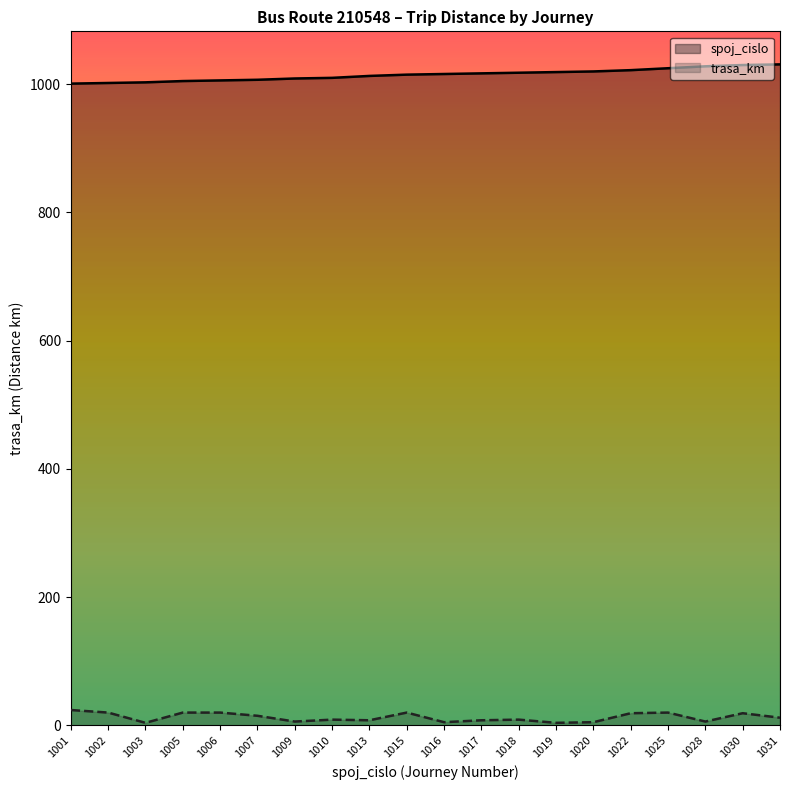

What are all the series names shown in the legend?

spoj_cislo, trasa_km